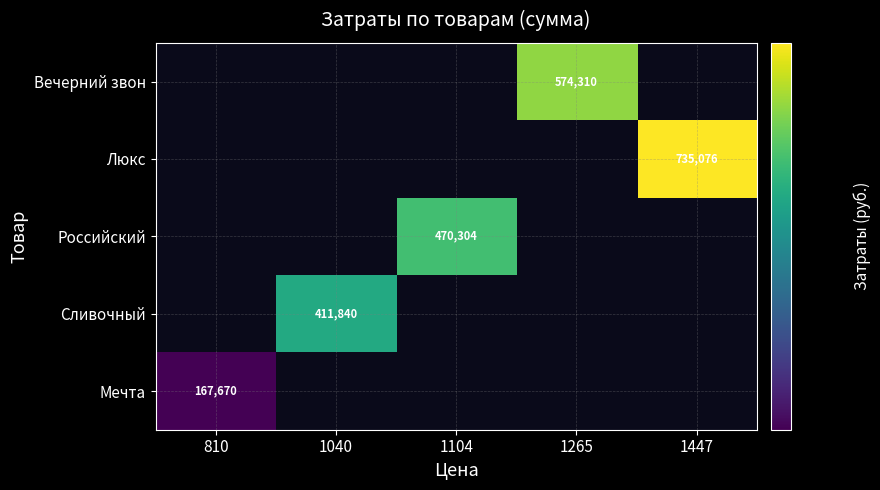

The value of Сливочный at 1040 is 678884. True or false?

False